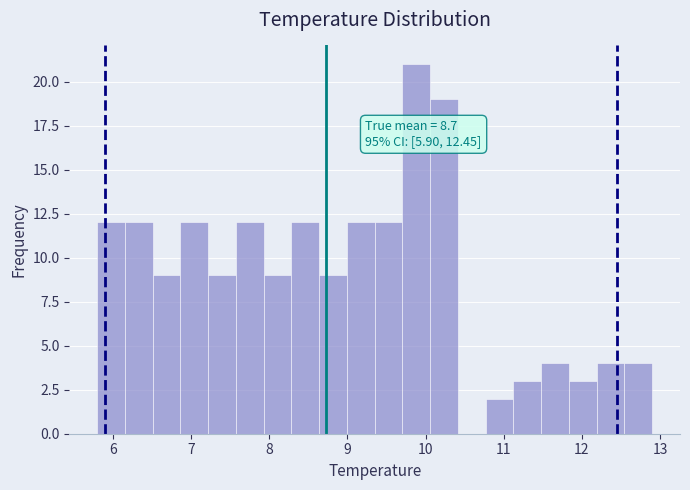

Read against the x-axis, roughly where is the centre of the tallest bar?

9.9